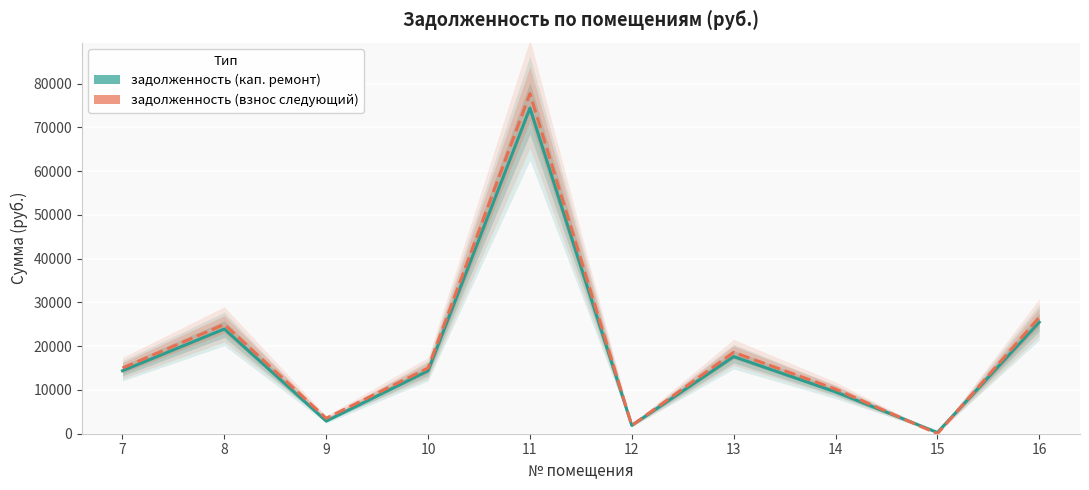

The value of задолженность (кап. ремонт) at 15 is 443.1. True or false?

False